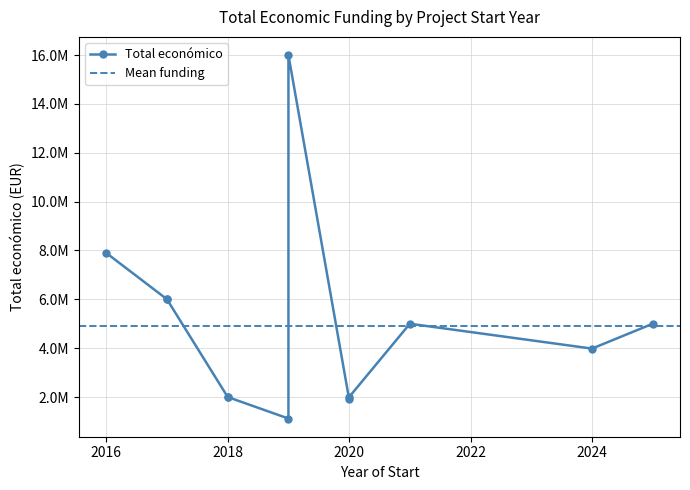

Which category has the lowest value across all series?

2019